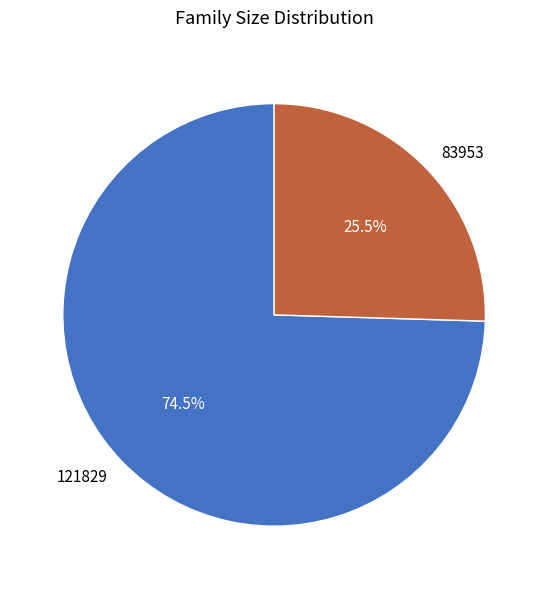

What is the ratio of the value at 83953 to the value at 121829?

0.3